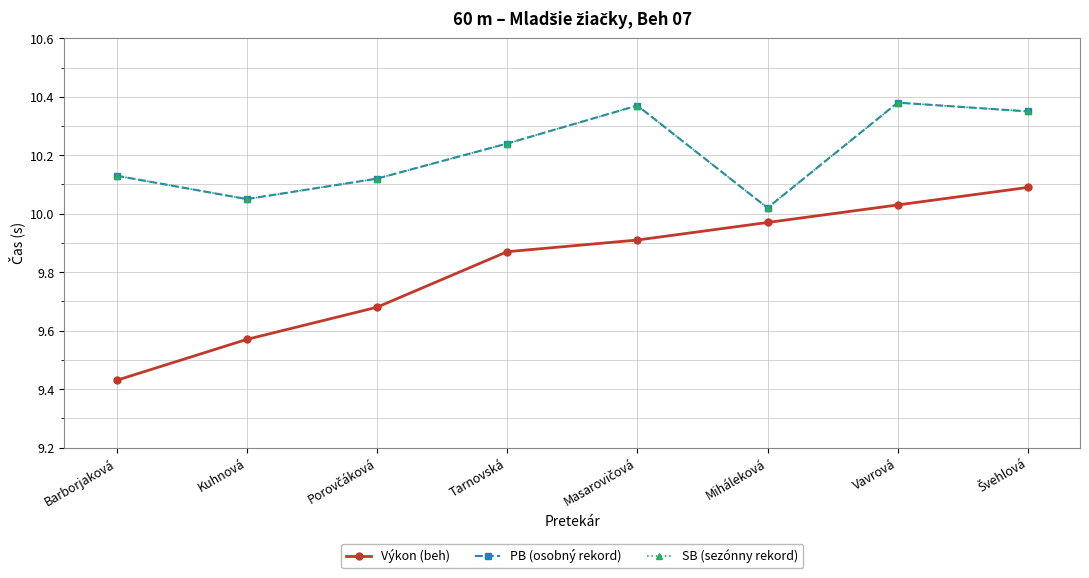

Which category has the highest value across all series?

Vavrová